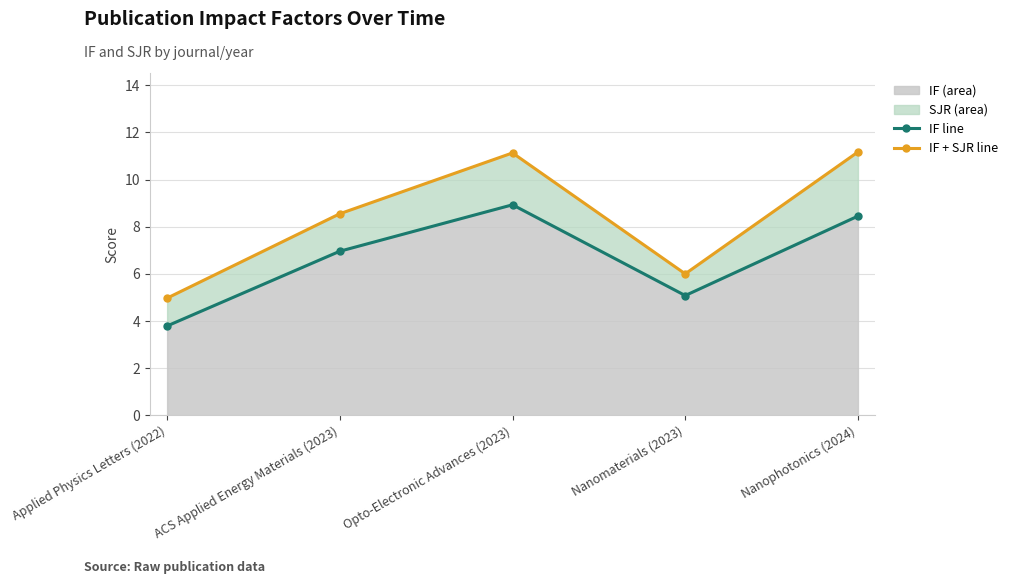

Is the value of IF line at Applied Physics Letters (2022) greater than the value of IF + SJR line at Nanomaterials (2023)?

No